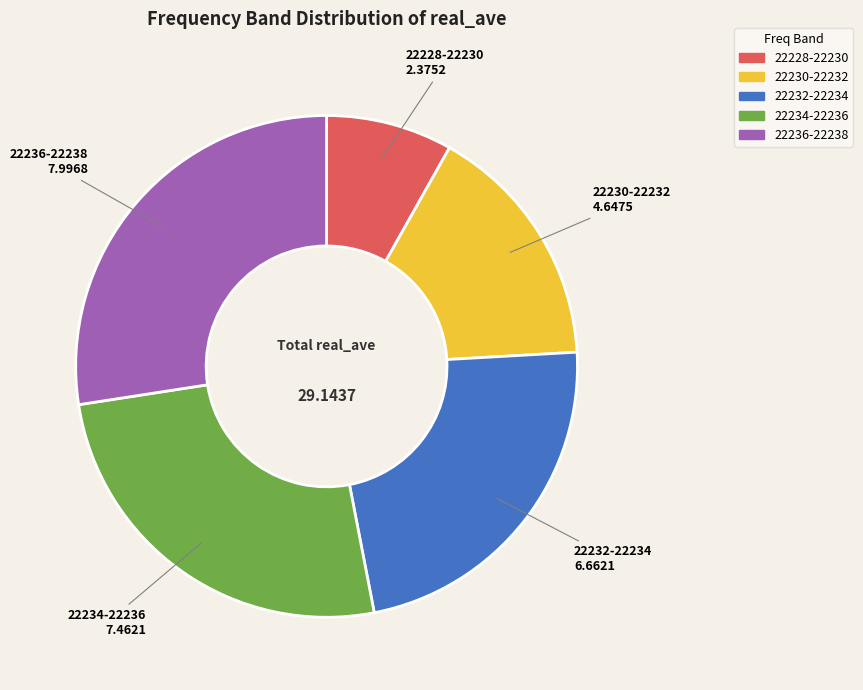

Is there a majority slice in this chart?

No